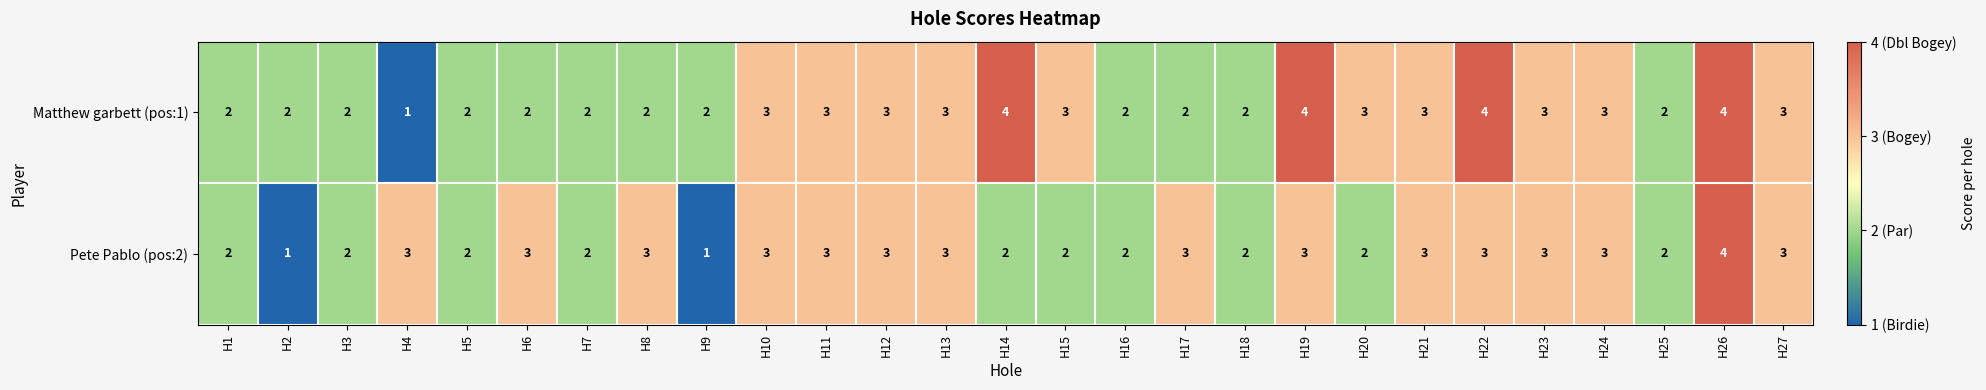

What is the minimum value shown in the chart?

1